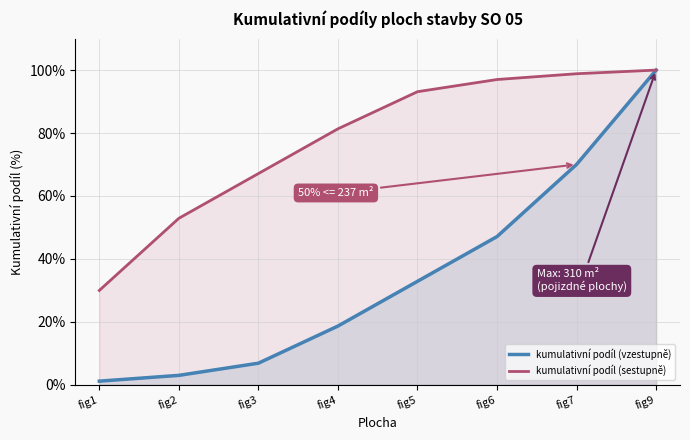

True or false: kumulativní podíl (vzestupně) has a value of 6.9 at fig3.

True